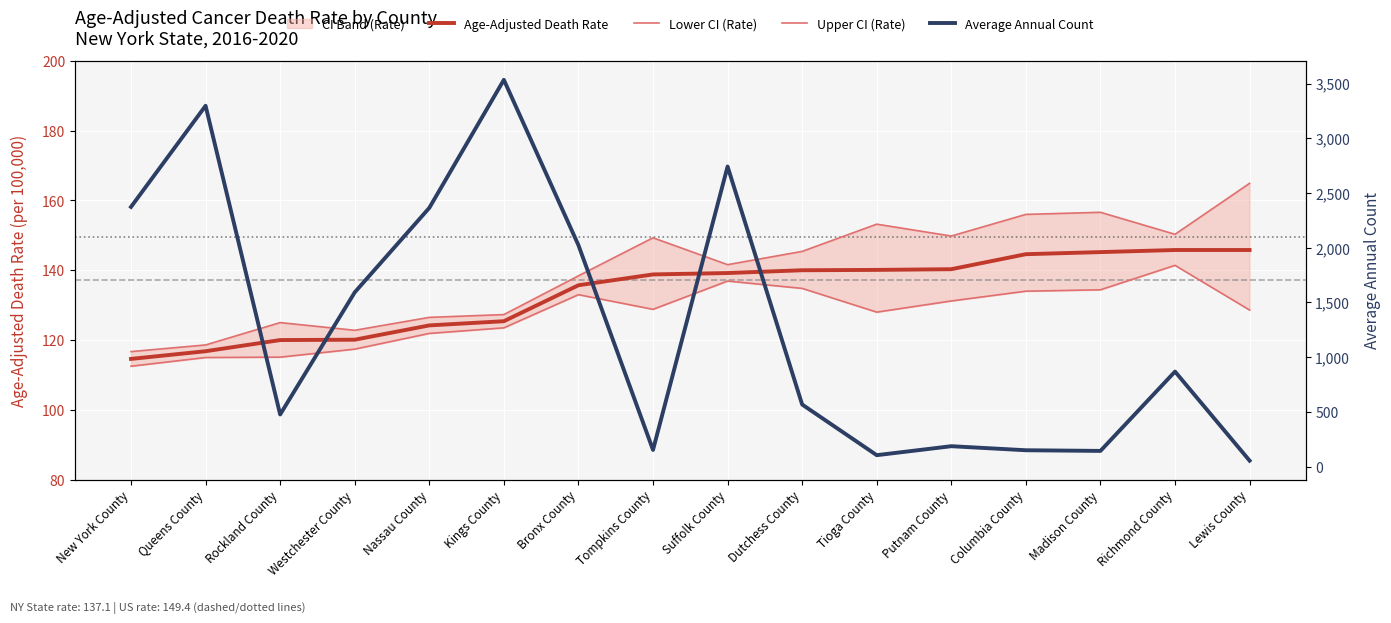

At which label does Age-Adjusted Death Rate reach its minimum?

New York County